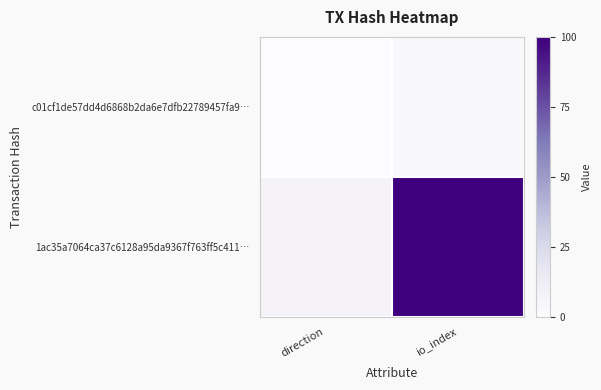

At which category is the sum across all series the highest?

io_index